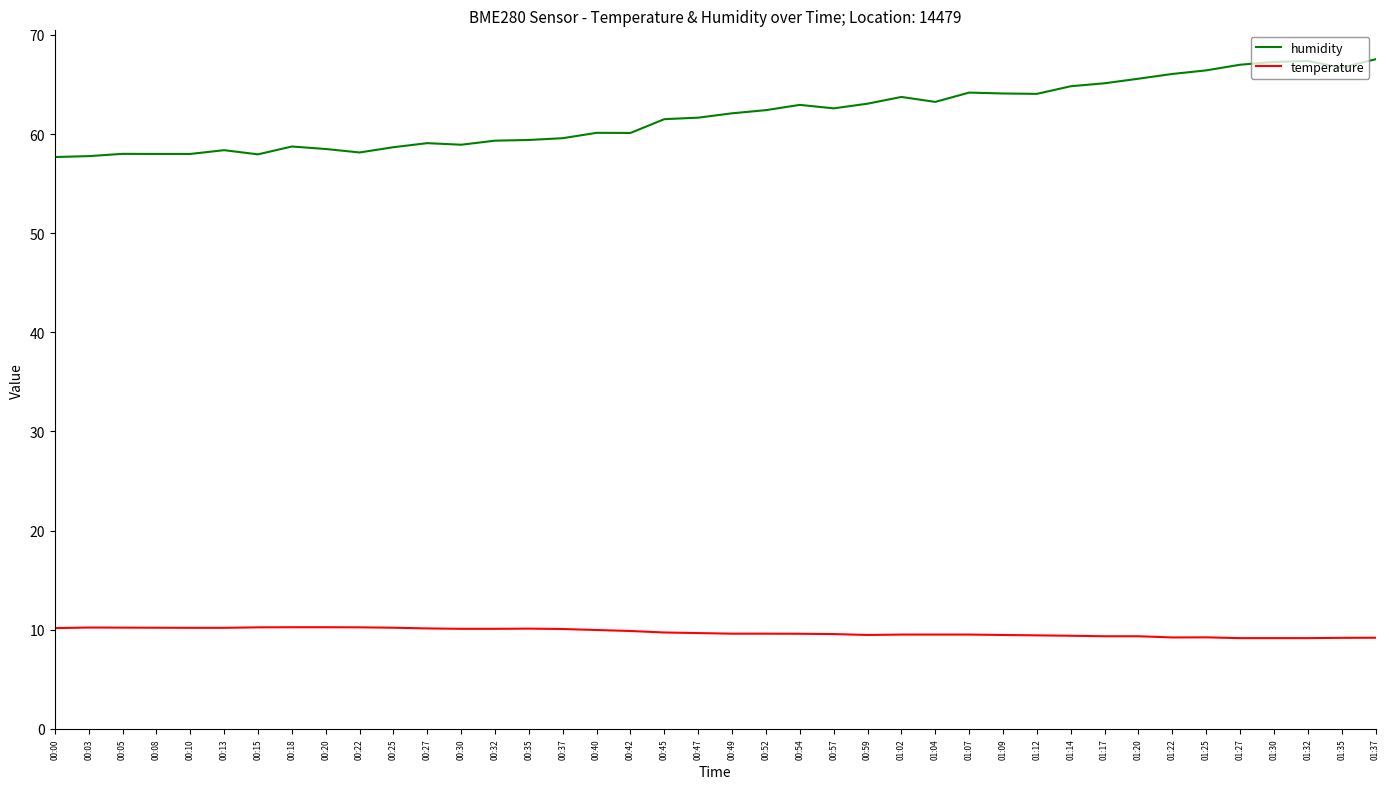

What is the difference between the highest and lowest values at 01:30?

58.1